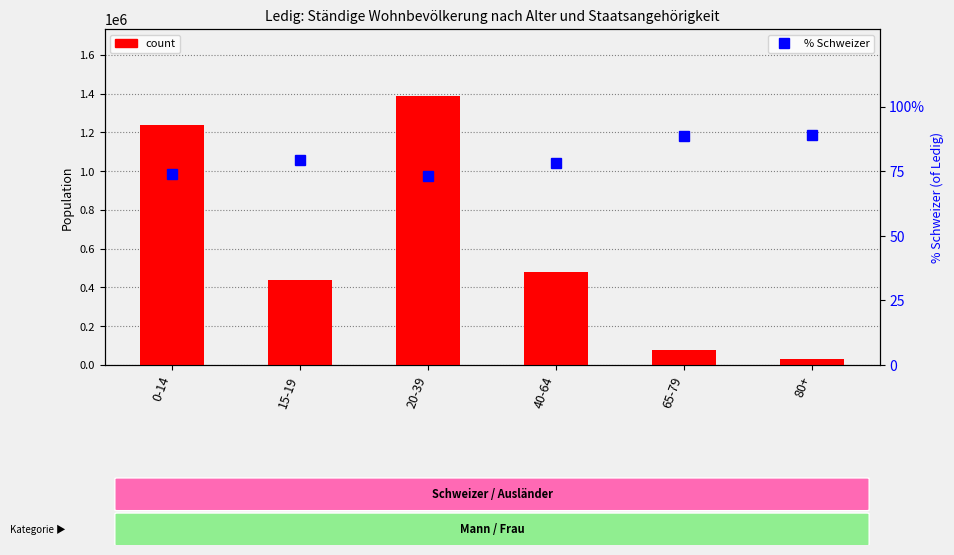

How many values in the % Schweizer series exceed 79?

3